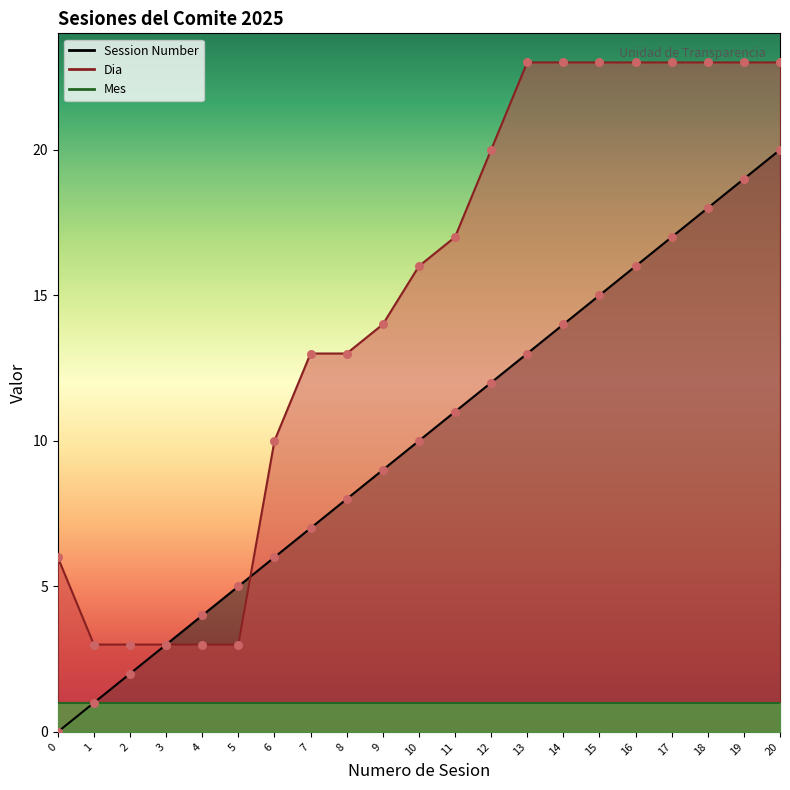

What is the total value across all series at 7?

20